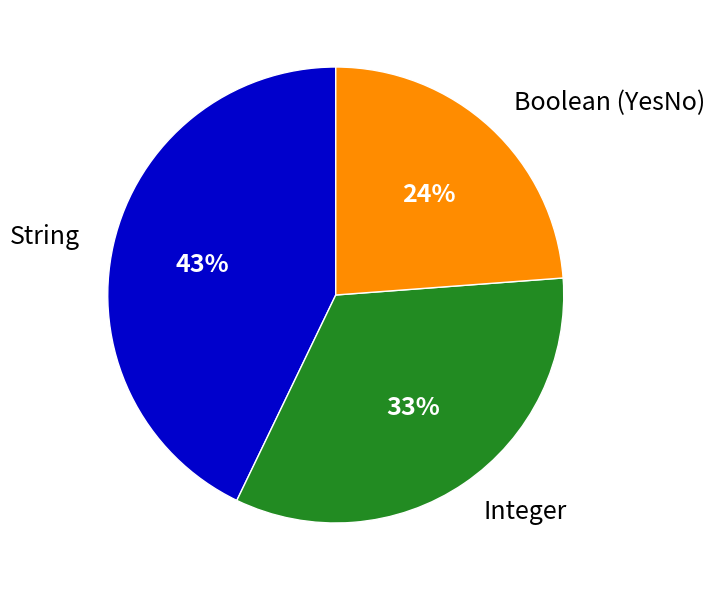

Rank the categories by value from lowest to highest.

Boolean (YesNo), Integer, String